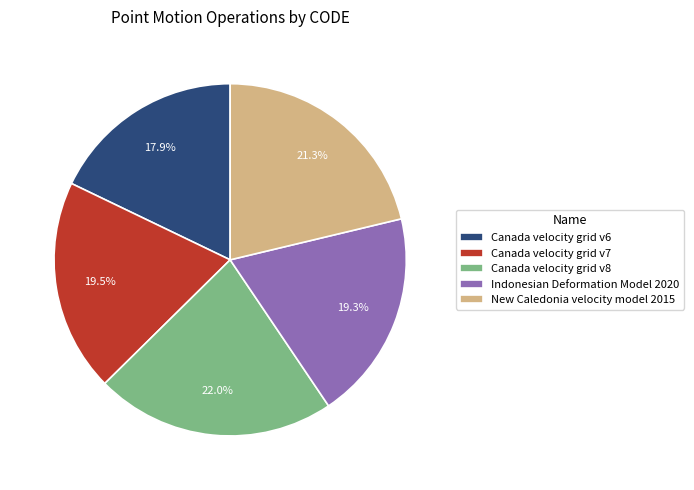

Is there a majority slice in this chart?

No